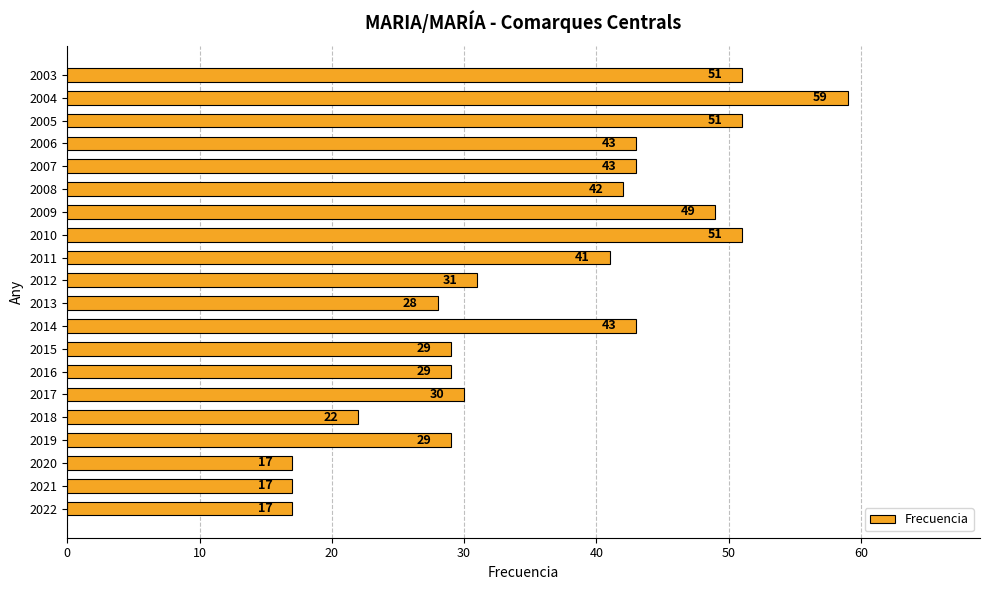

At which category does the chart reach its peak across all series?

2004